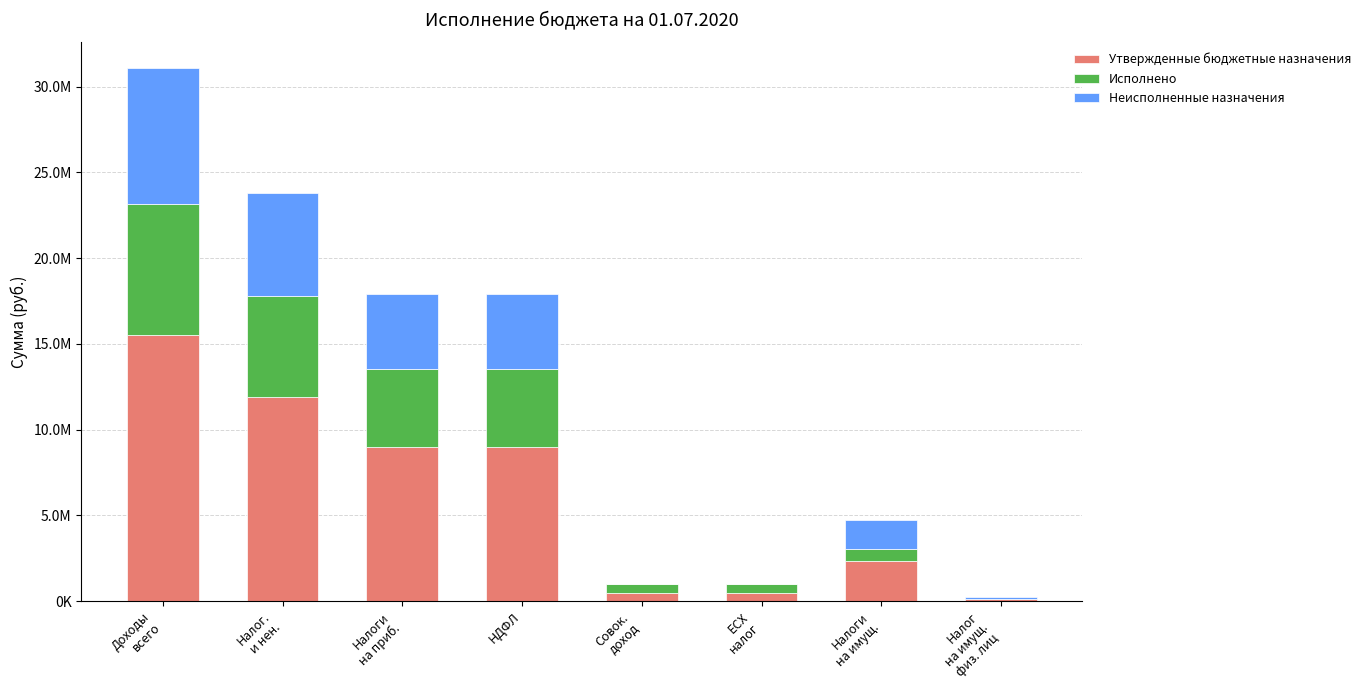

List the series in order of their peak value, highest first.

Утвержденные бюджетные назначения, Неисполненные назначения, Исполнено